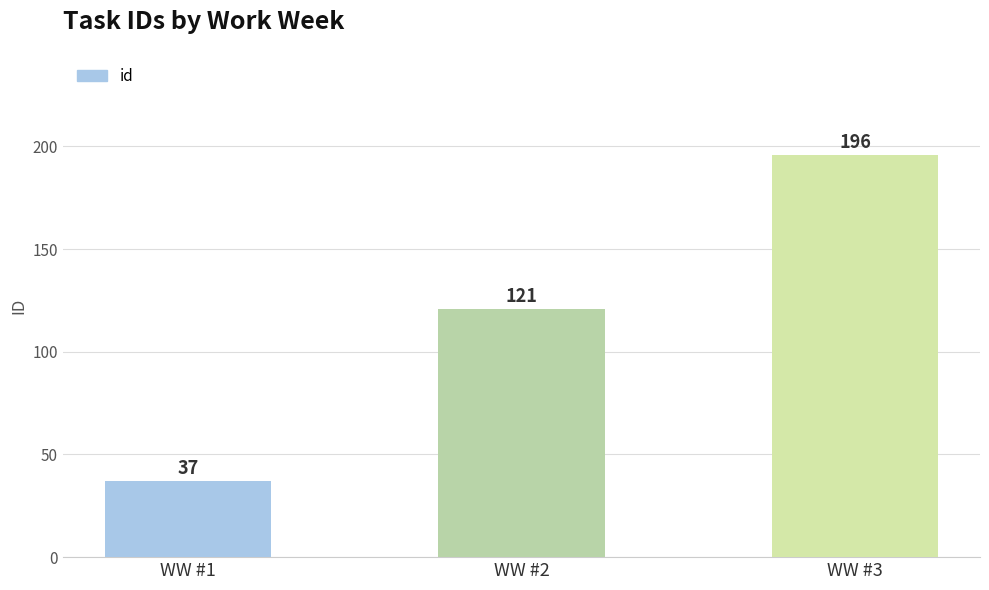

Which has a higher value, WW #3 or WW #1?

WW #3